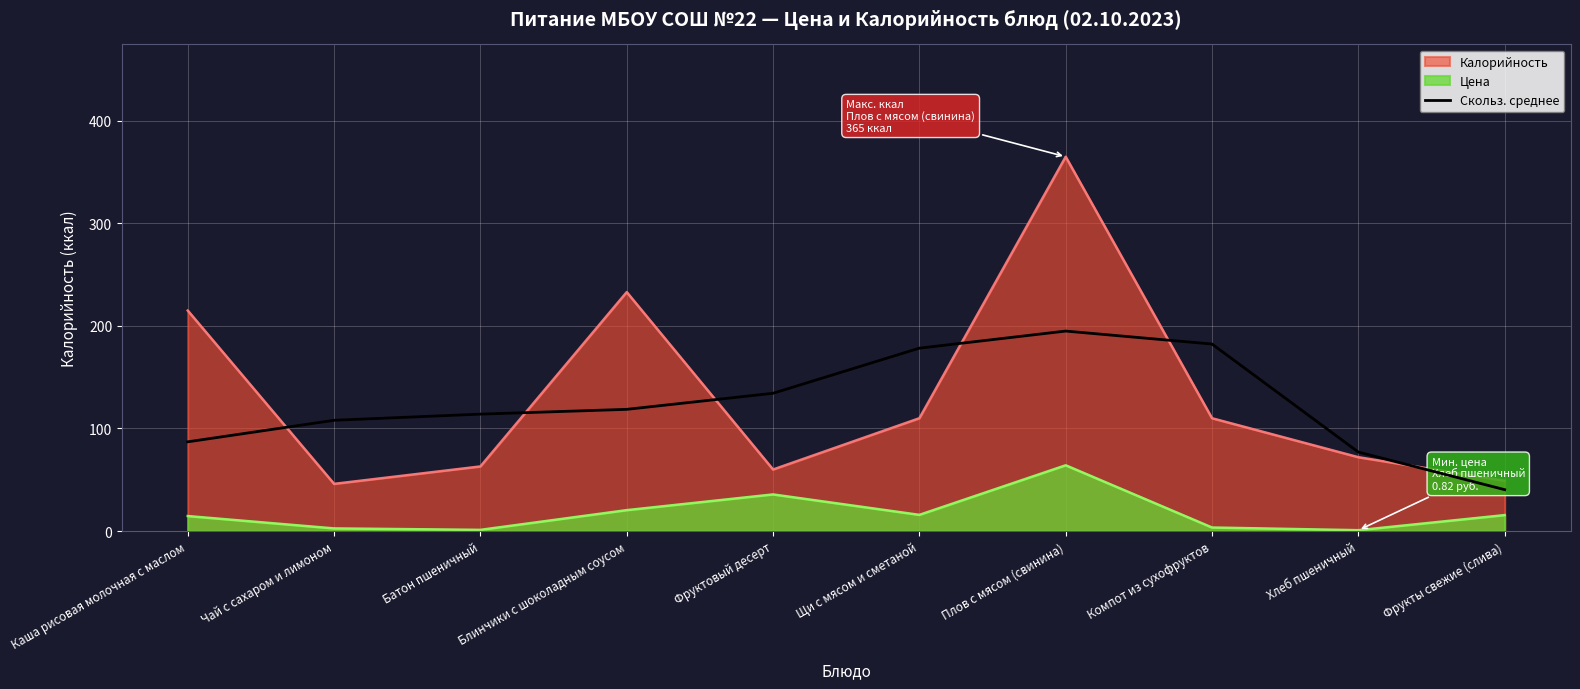

What is the difference between the values at Щи с мясом и сметаной and Фруктовый десерт?

44.0